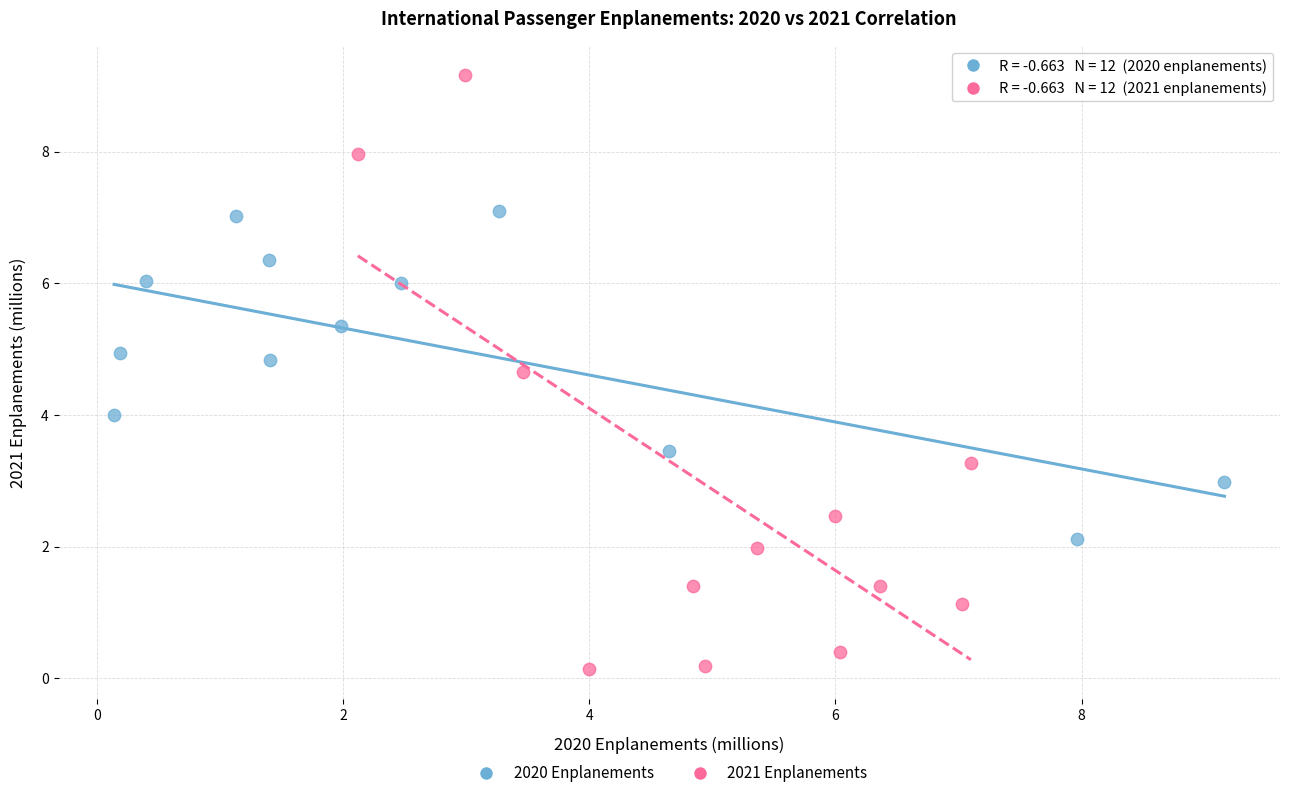

What are all the series names shown in the legend?

2020 Enplanements, 2021 Enplanements